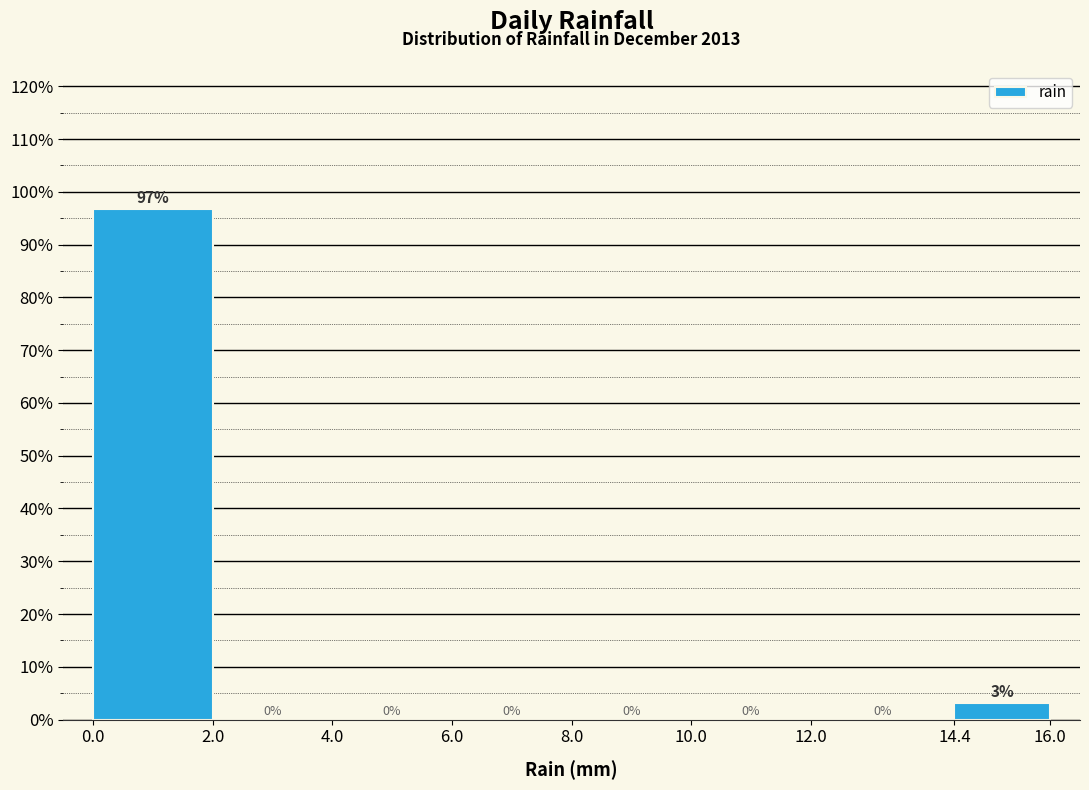

Which range on the x-axis has the tallest bar?

0.0 to 2.0